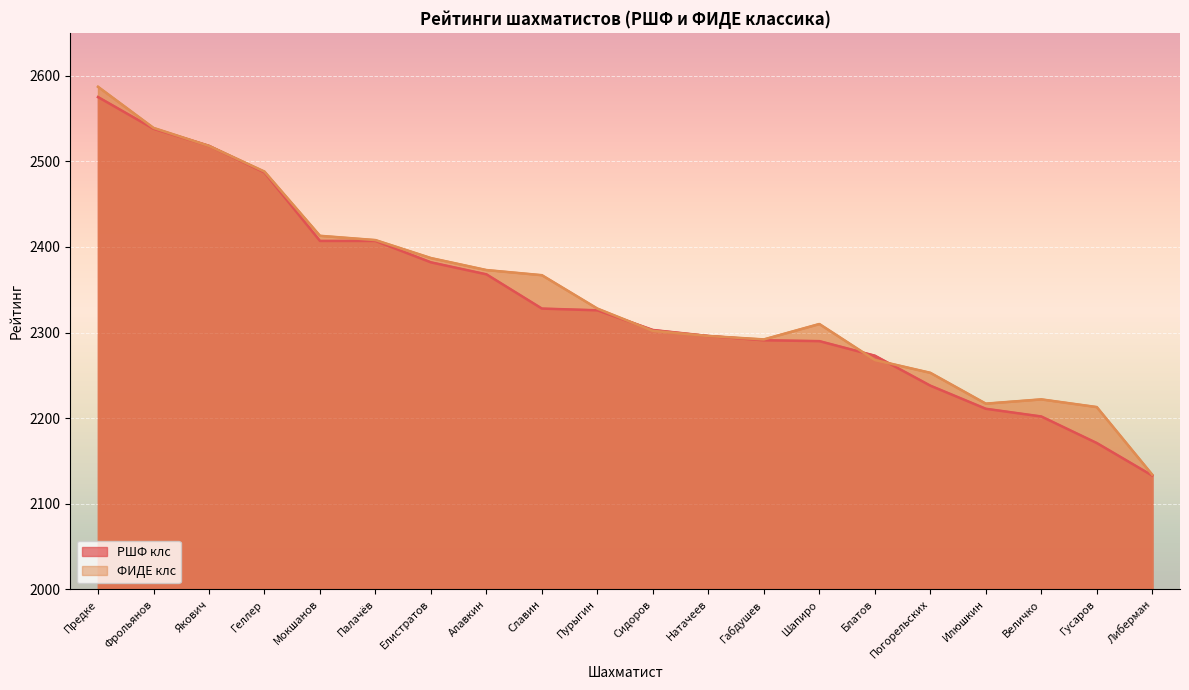

Where is РШФ клс nearest to the value 2354?

Алавкин